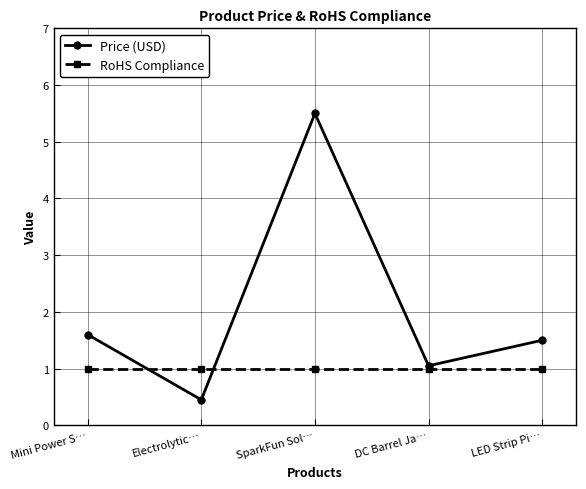

What is the sum of the RoHS Compliance values at LED Strip Pi… and SparkFun Sol…?

2.0